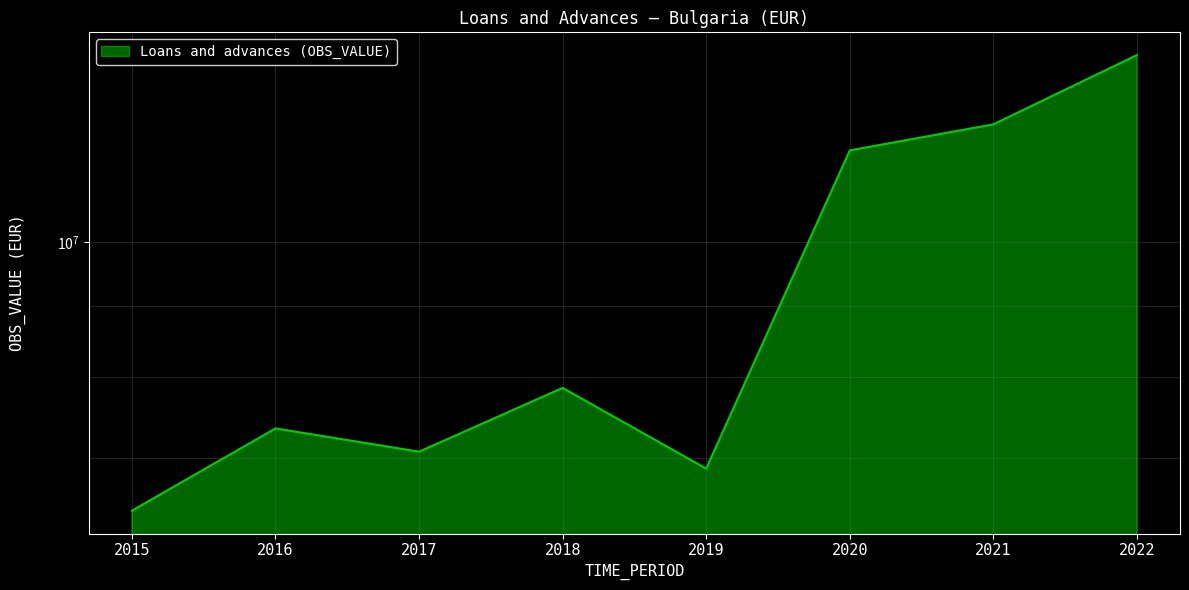

Reading right to left, list all the values displayed in this chart.

13611249	12142000	11631459	6882323	7861864	7077154	7353856	6420684